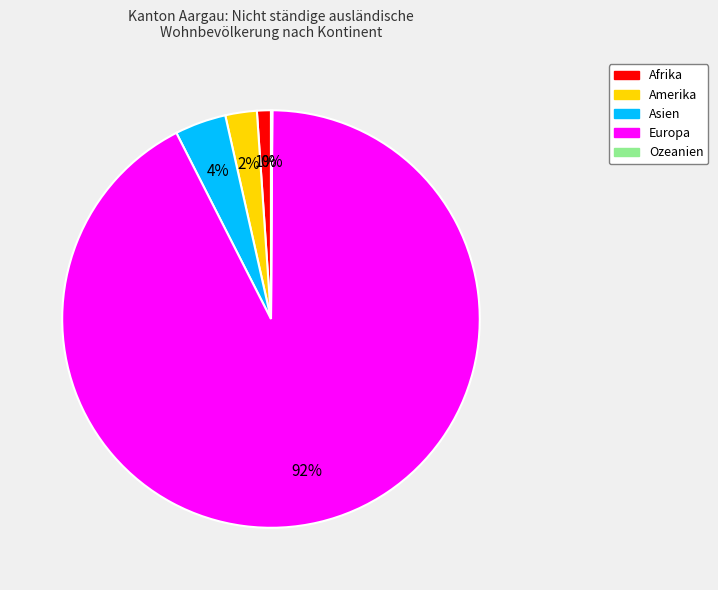

Between Amerika and Asien, which is larger?

Asien